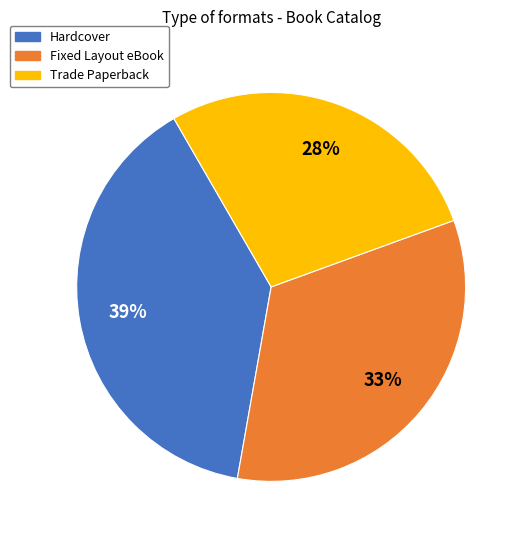

Approximately how many times larger is the value at Hardcover compared to Fixed Layout eBook?

1.2